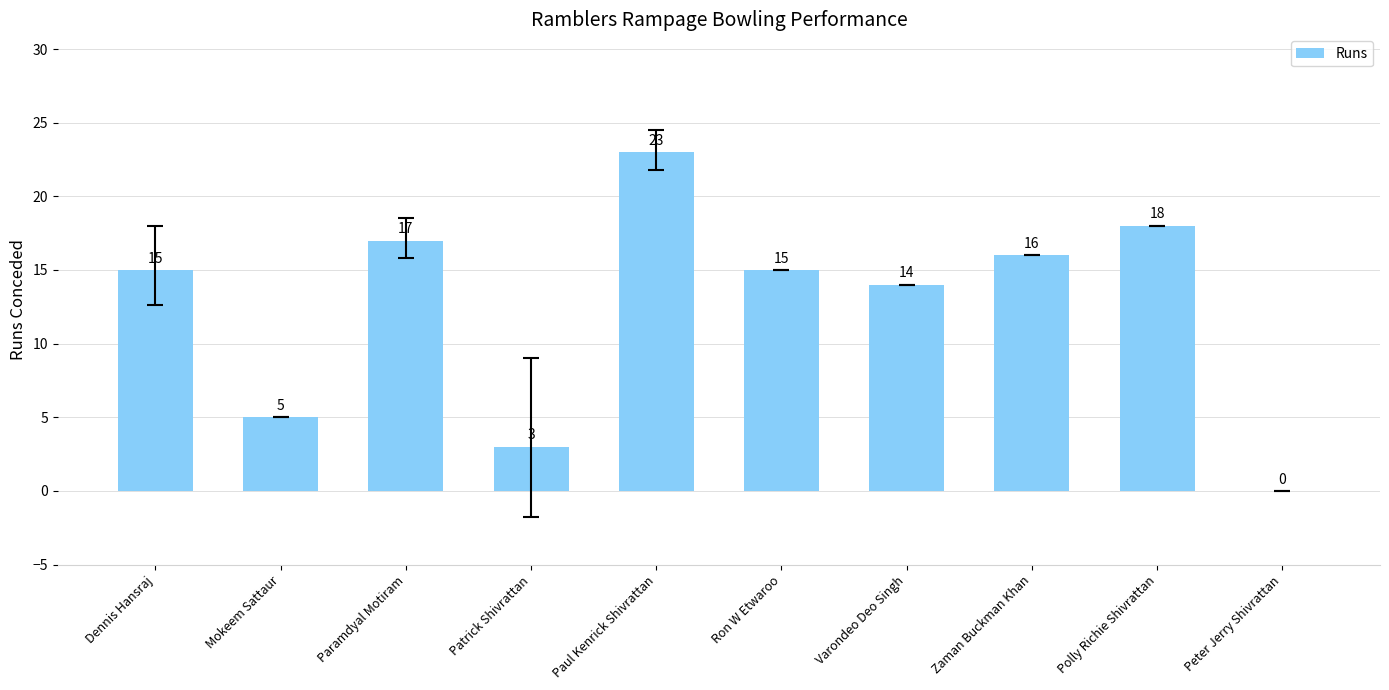

Reading left to right, transcribe all the data shown in this chart.

Dennis Hansraj=15	Mokeem Sattaur=5	Paramdyal Motiram=17	Patrick Shivrattan=3	Paul Kenrick Shivrattan=23	Ron W Etwaroo=15	Varondeo Deo Singh=14	Zaman Buckman Khan=16	Polly Richie Shivrattan=18	Peter Jerry Shivrattan=0